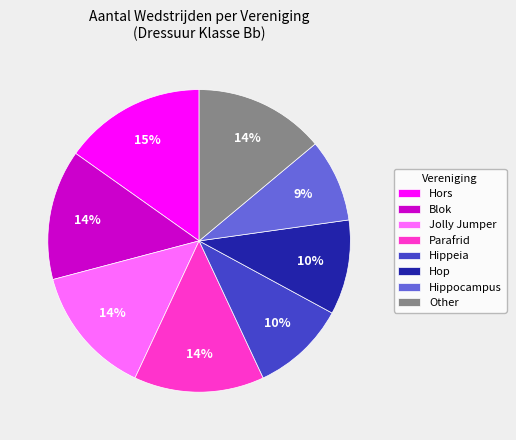

To the nearest percent, what is the combined percentage of Hors and Hippocampus?

24%